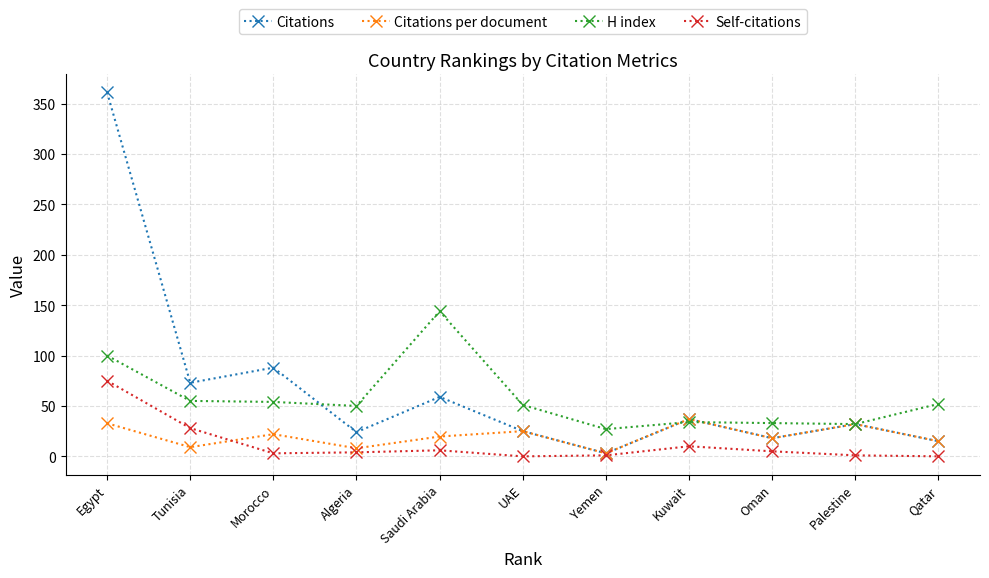

What is the sum of all Citations values?

735.0